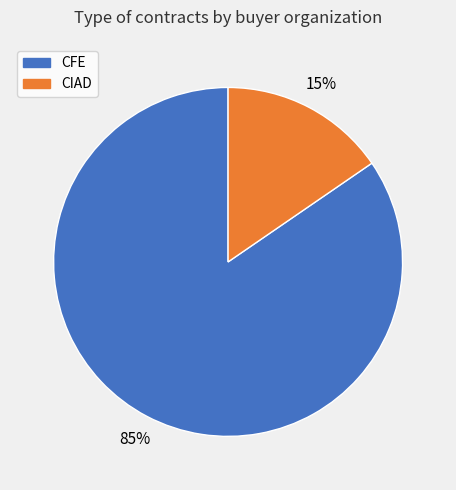

To the nearest percent, what is the average slice percentage?

50%